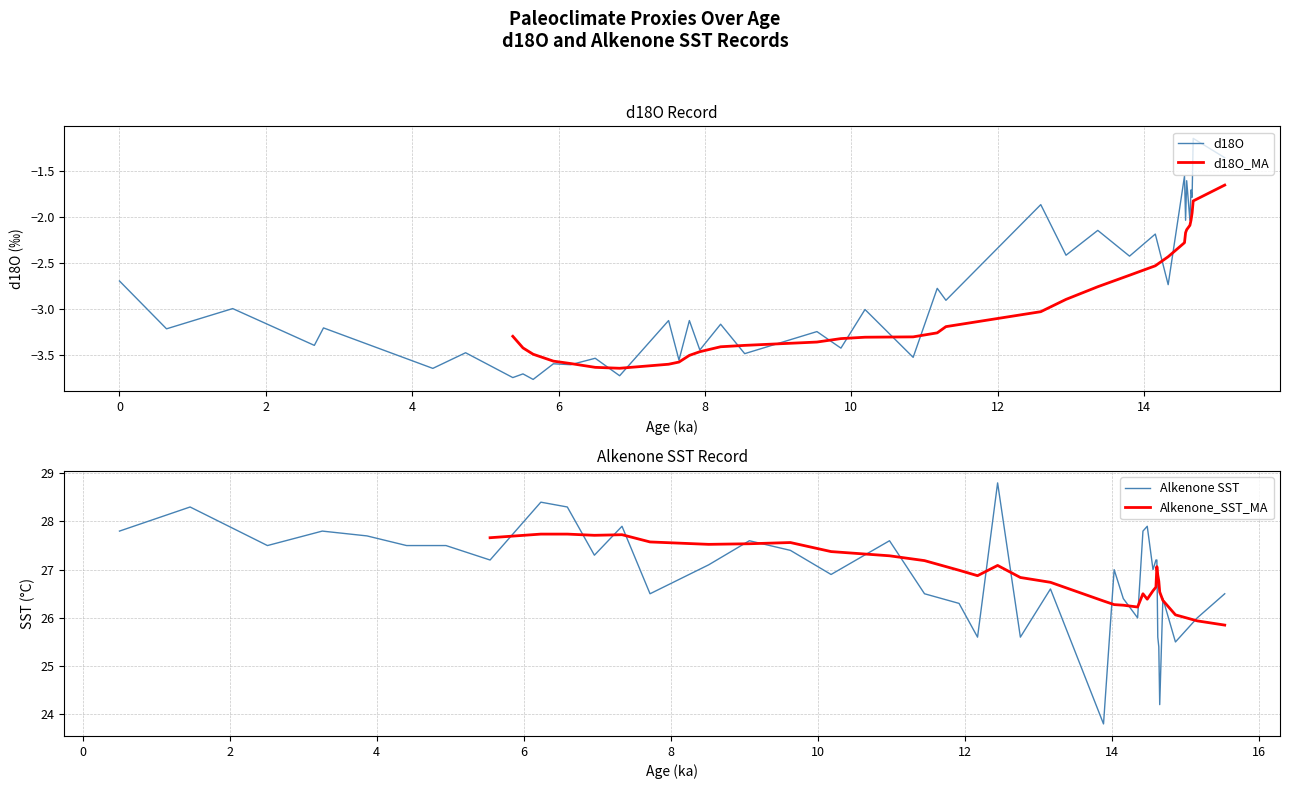

What is the highest value of the Alkenone SST series?

28.8